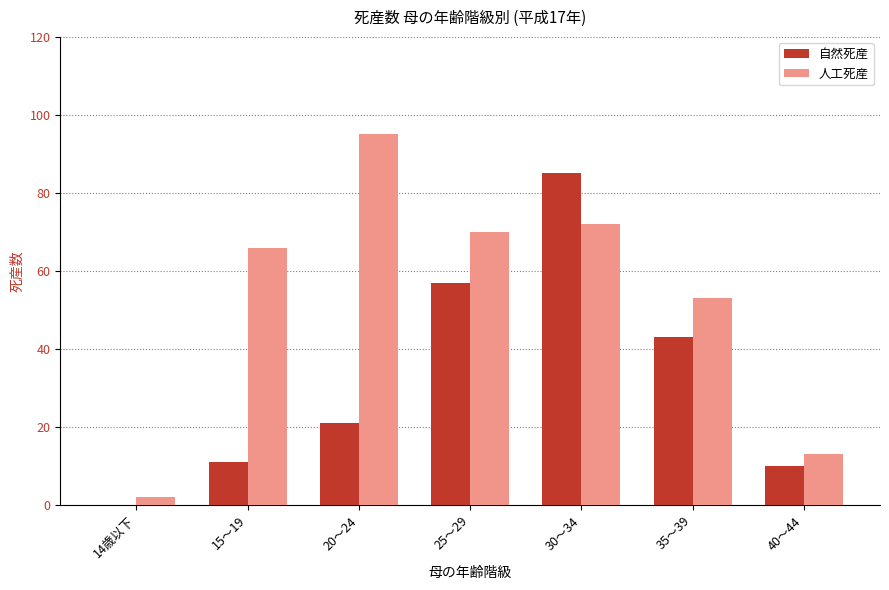

Reading right to left, transcribe all the data shown in this chart.

自然死産: 10	43	85	57	21	11	0
人工死産: 13	53	72	70	95	66	2